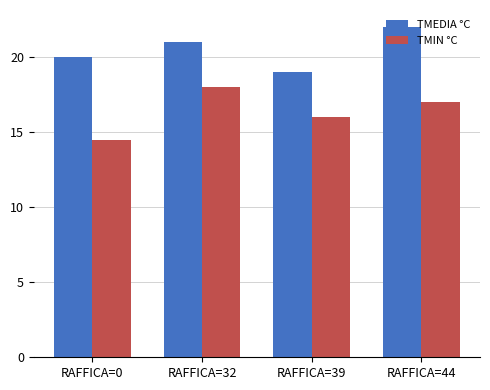

At which label does TMIN °C reach its peak?

RAFFICA=32